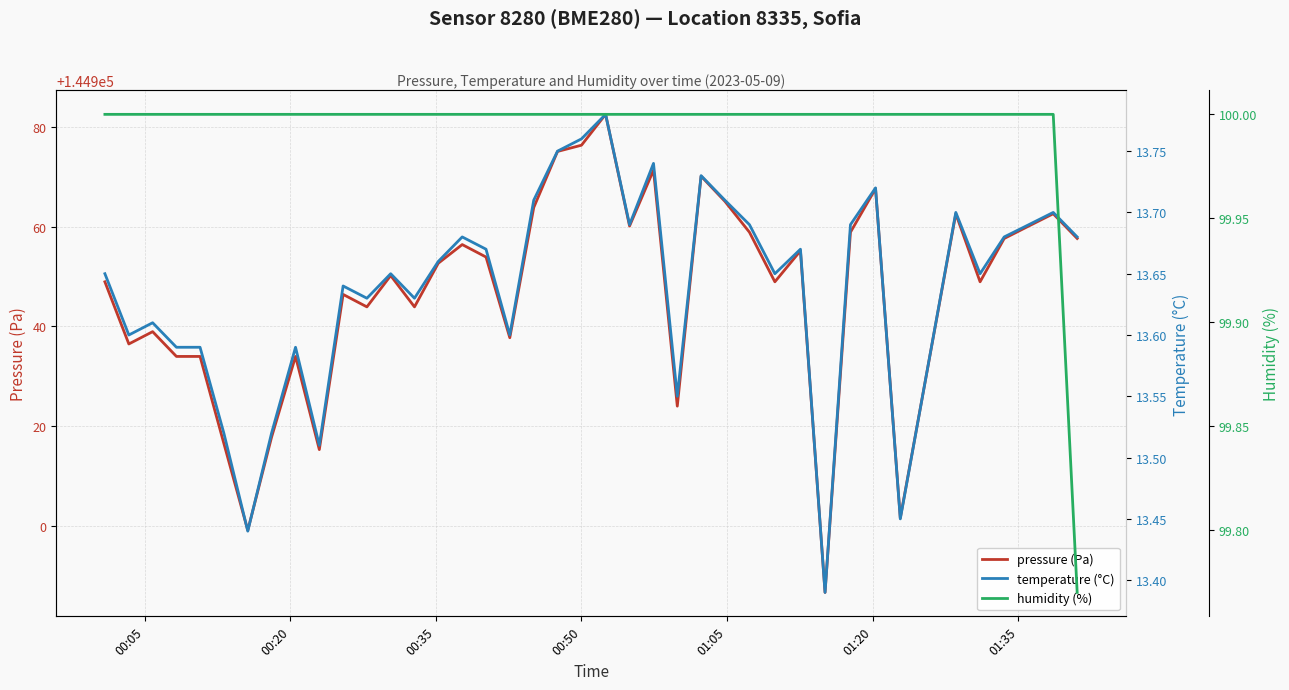

Is the value of pressure (Pa) at 01:05 greater than the value of temperature (°C) at 35?

Yes